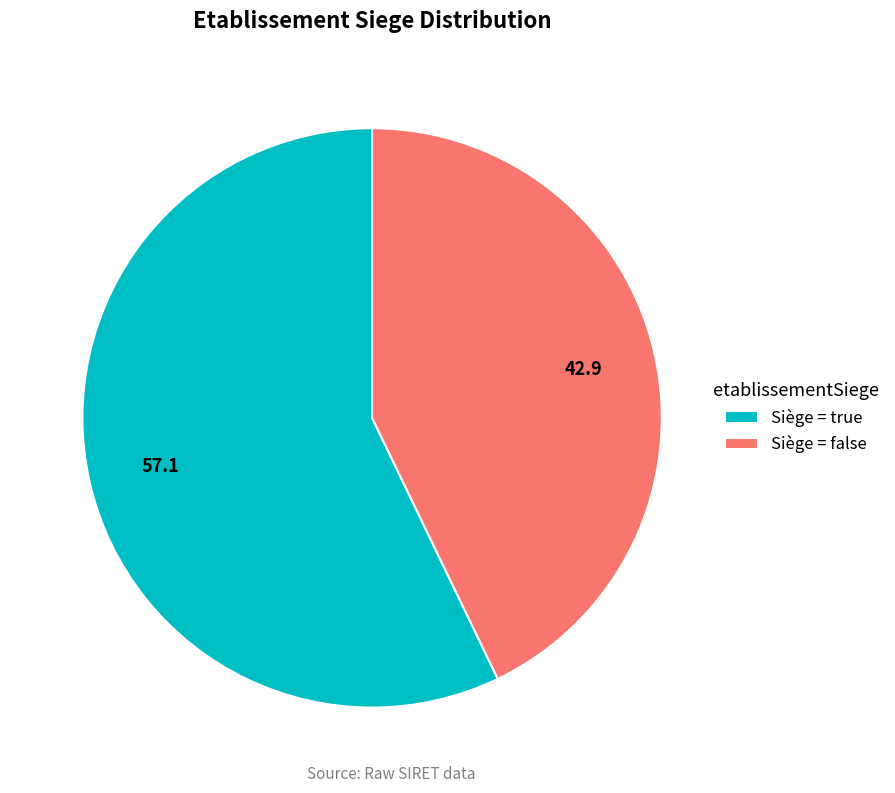

How many slices are in this pie chart?

2